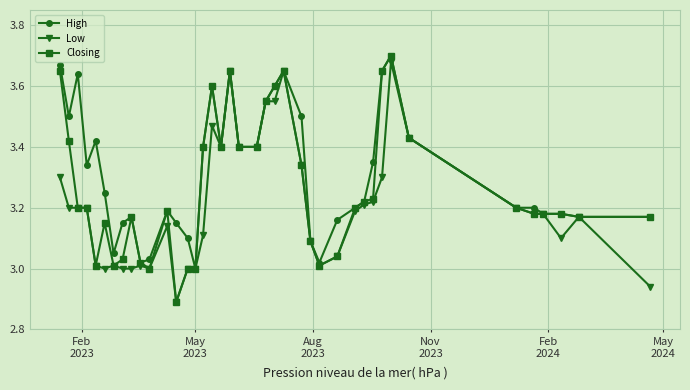

Which series has the largest range (max minus min)?

Closing